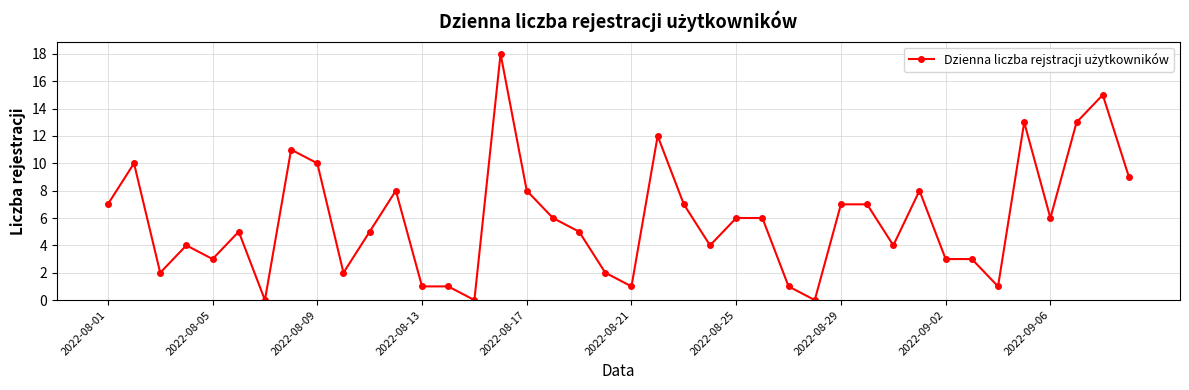

What is the value of the 30th point from the left?

7